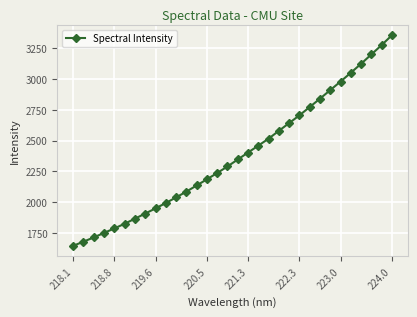

What is the greatest value displayed?

3354.4